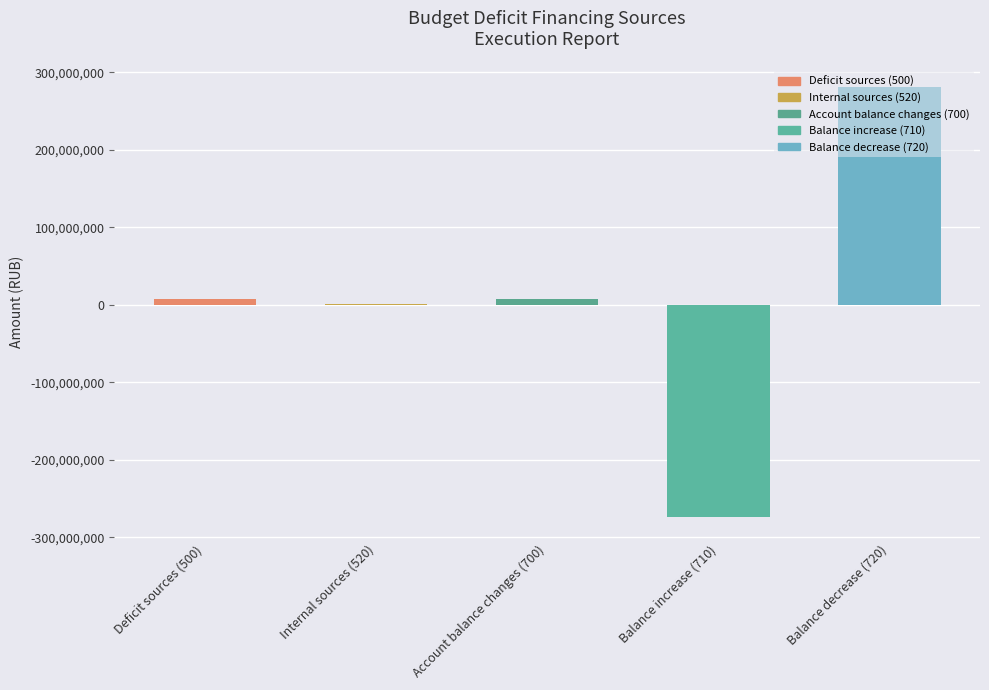

What is the sum of all values?

22993200